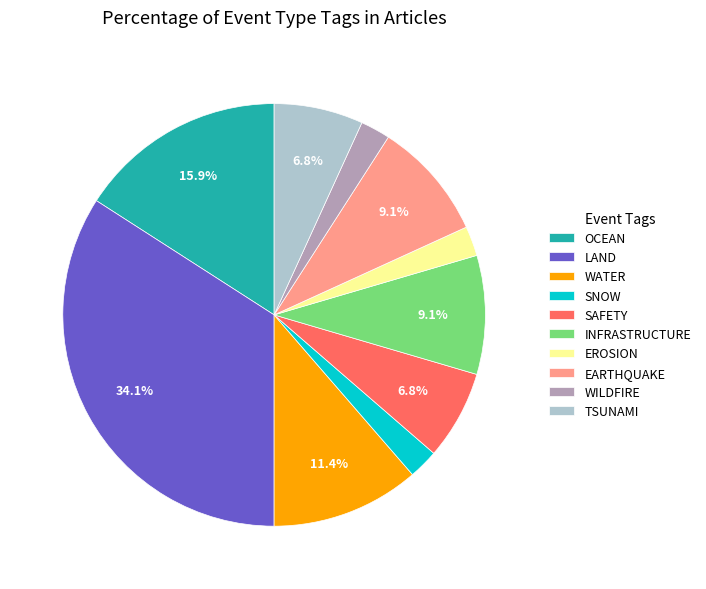

To the nearest percent, what percentage of the pie is WILDFIRE?

2%